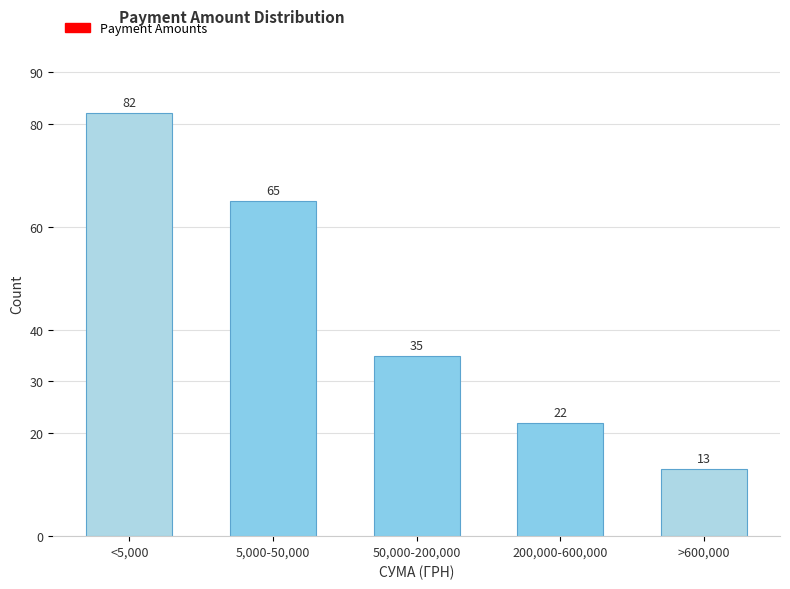

Reading left to right, what are all the values shown in this chart?

<5,000=82	5,000-50,000=65	50,000-200,000=35	200,000-600,000=22	>600,000=13